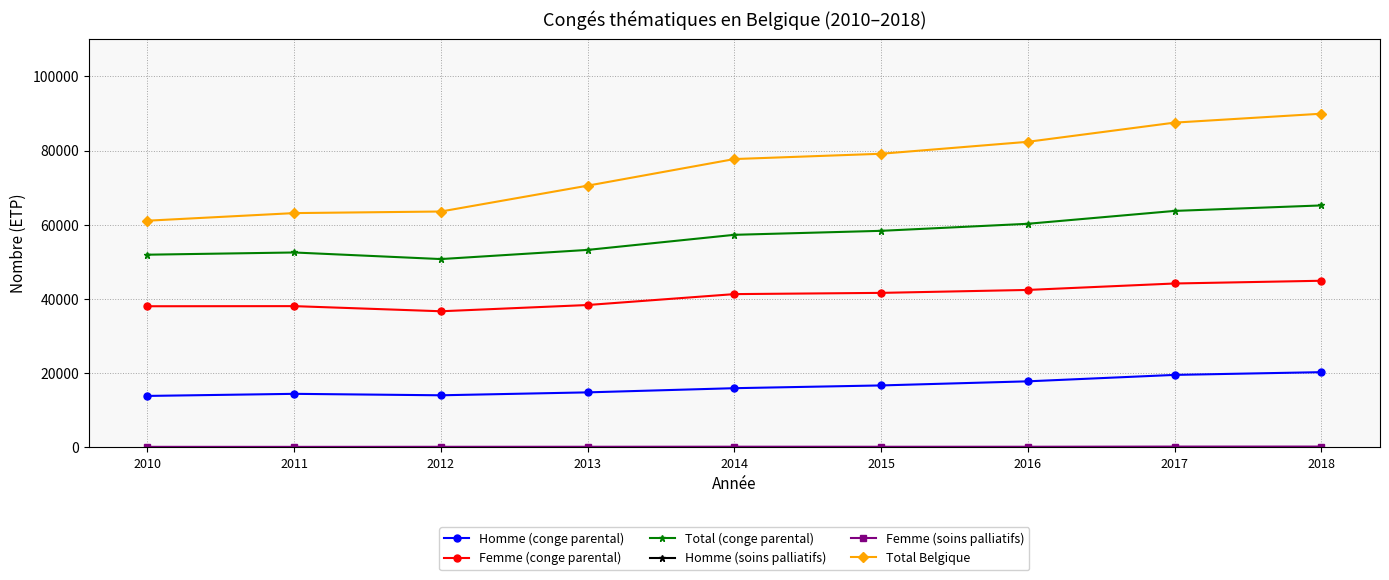

True or false: Total (conge parental) and Femme (conge parental) intersect in this chart.

False